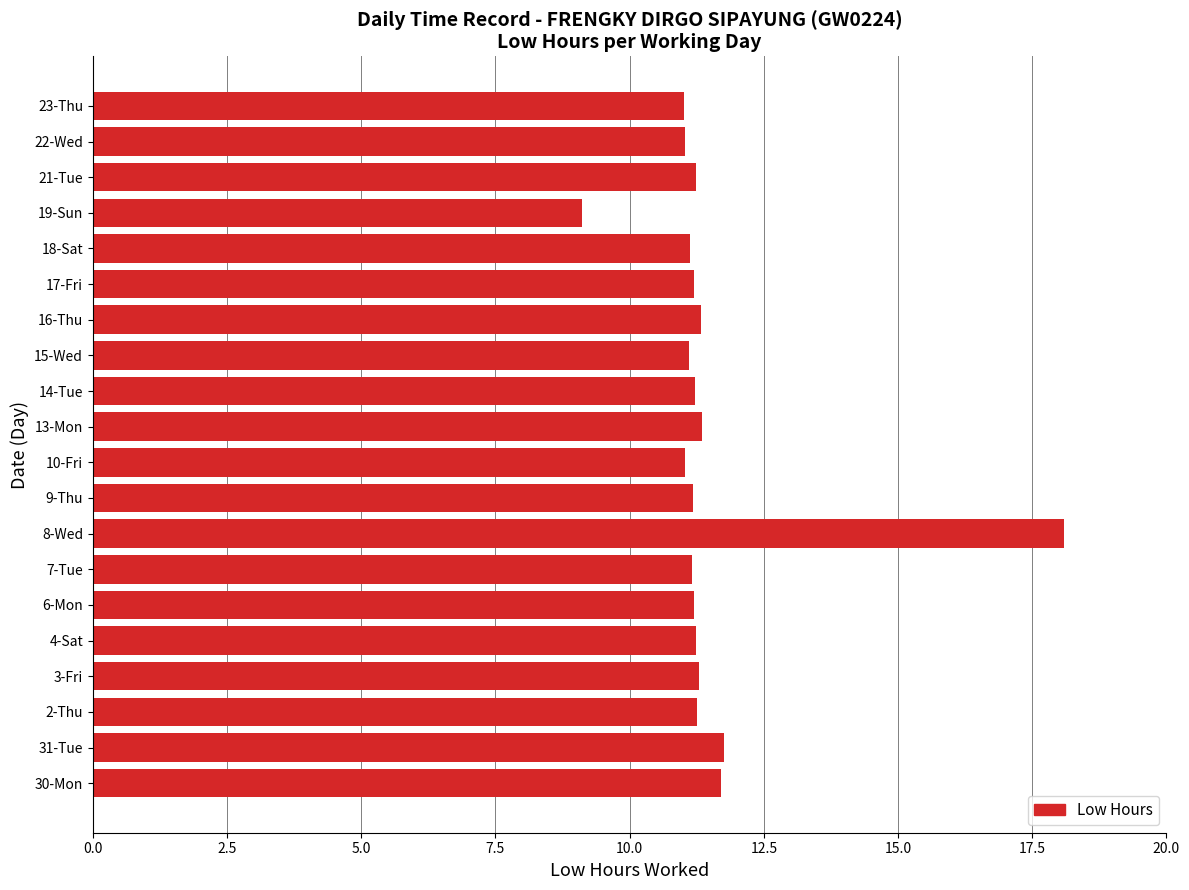

Which category has the lowest value across all series?

19-Sun